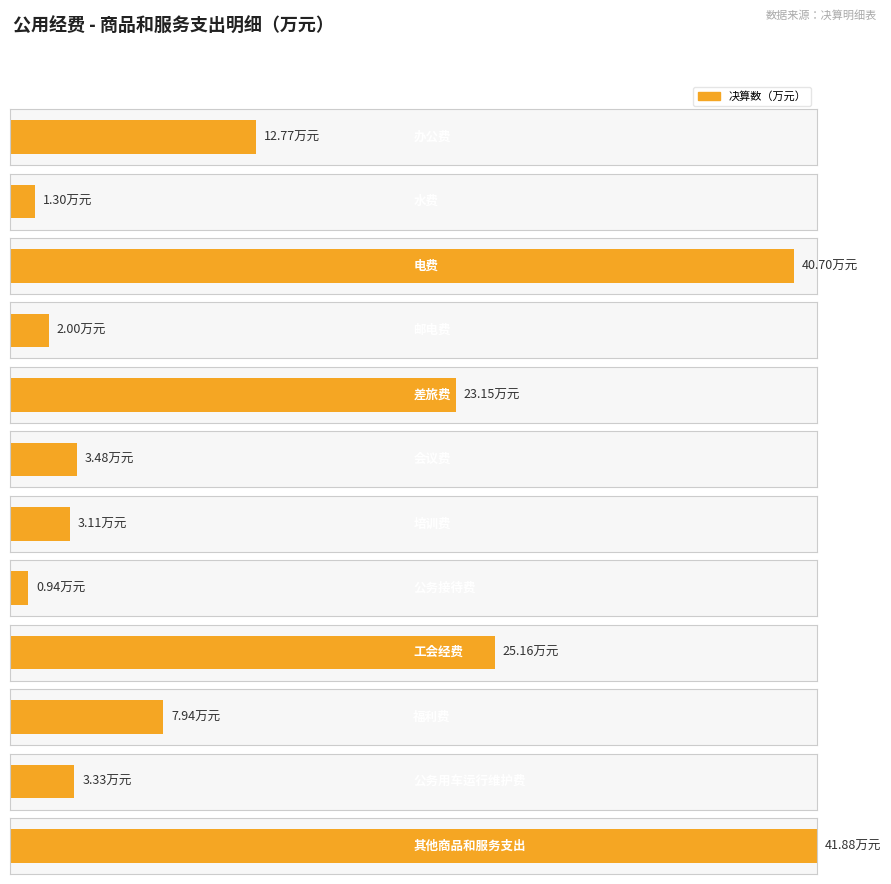

Where does the data first go above 7?

办公费